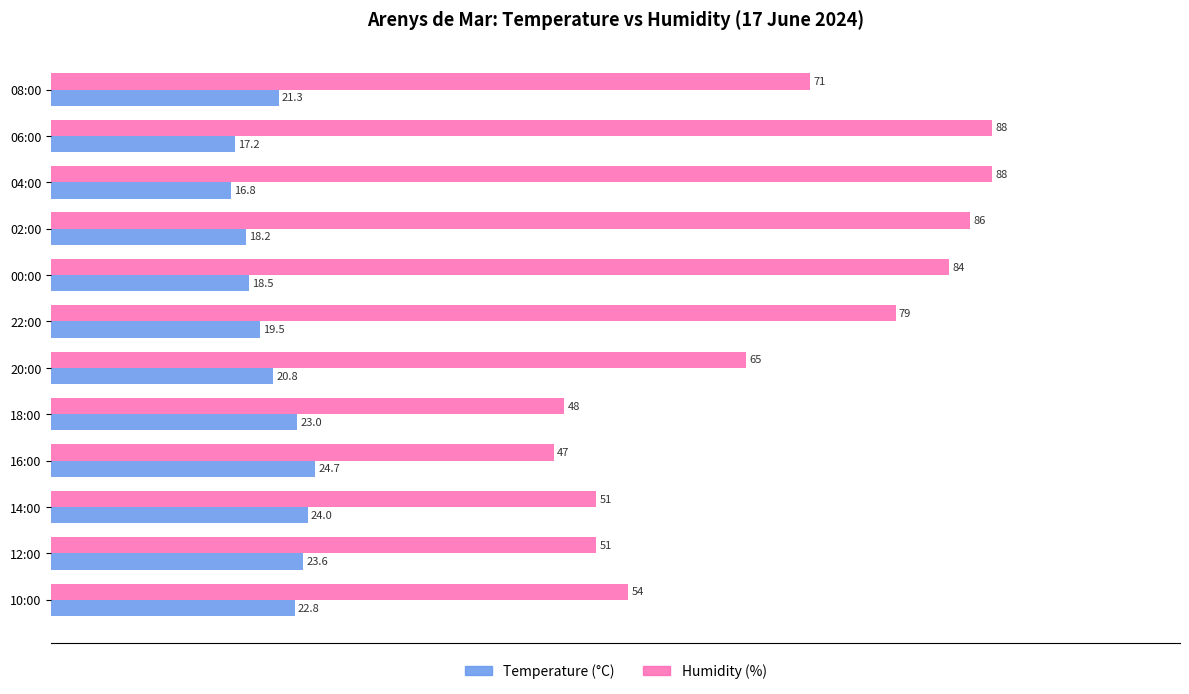

Where is Temperature (°C) nearest to the value 20?

22:00